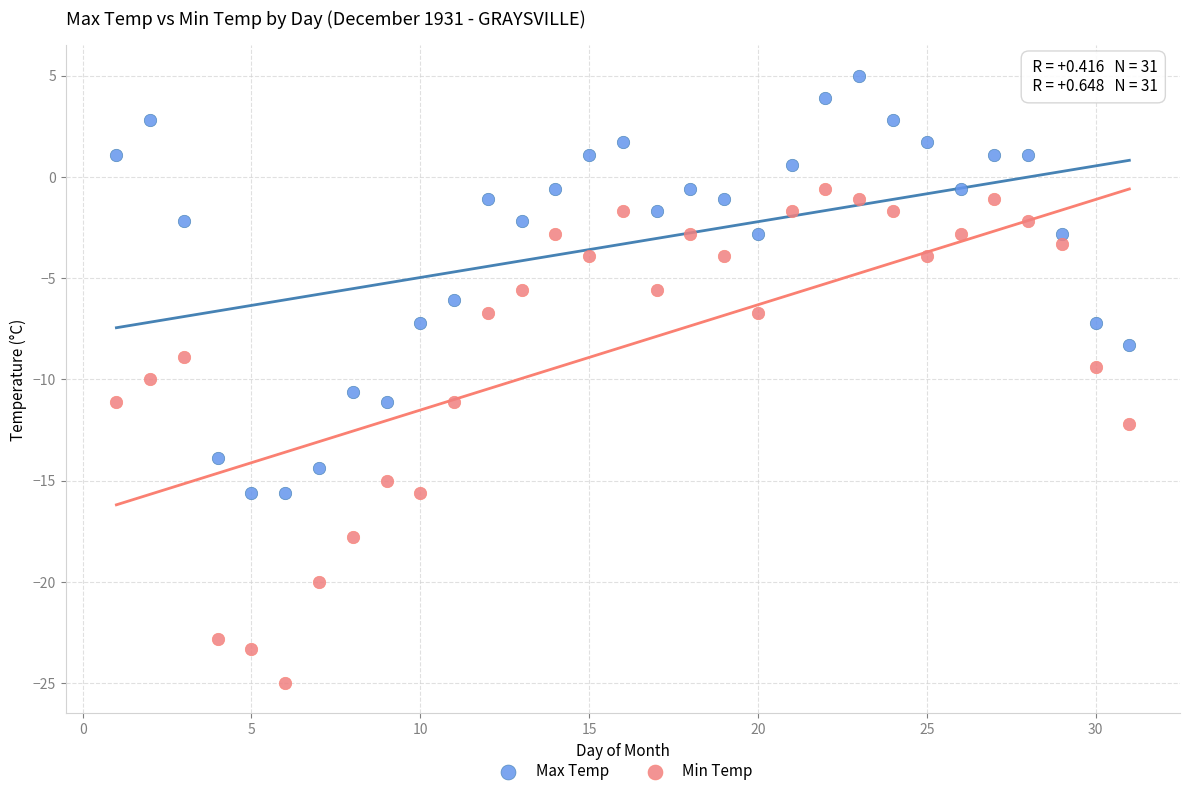

What are all the series names shown in the legend?

Max Temp, Min Temp